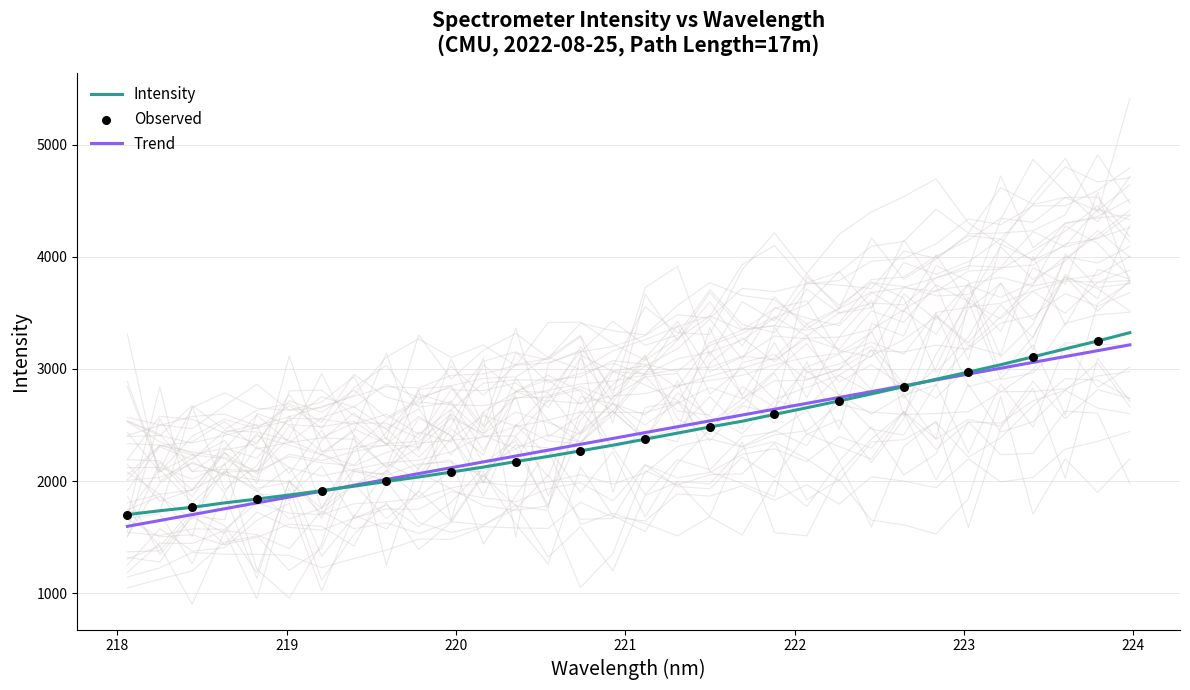

What is the highest value of the Intensity series?

3323.9